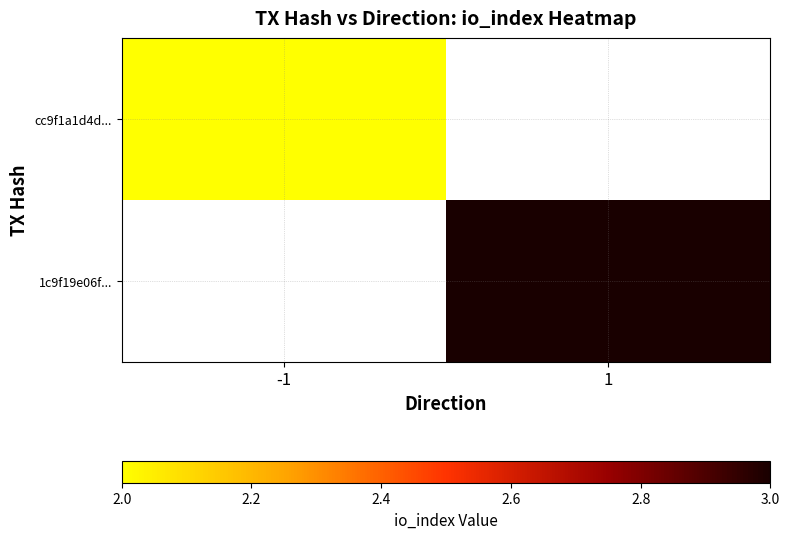

Which series has the largest range (max minus min)?

cc9f1a1d4d...